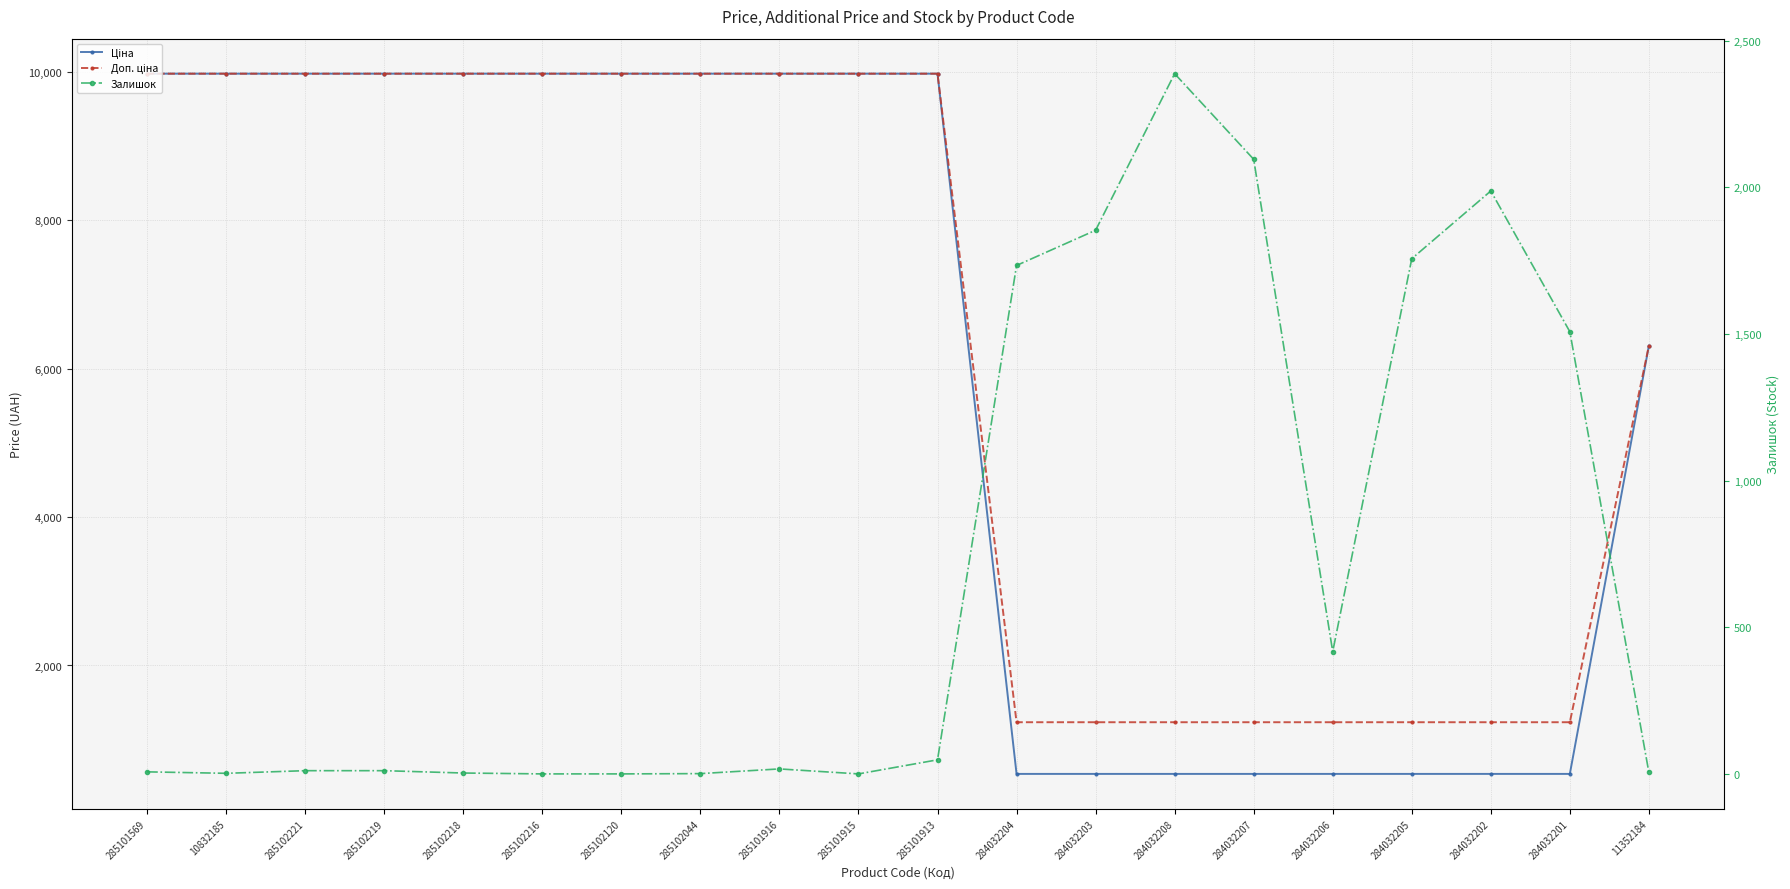

Is it true that Ціна equals 751.0 at 284032208?

False